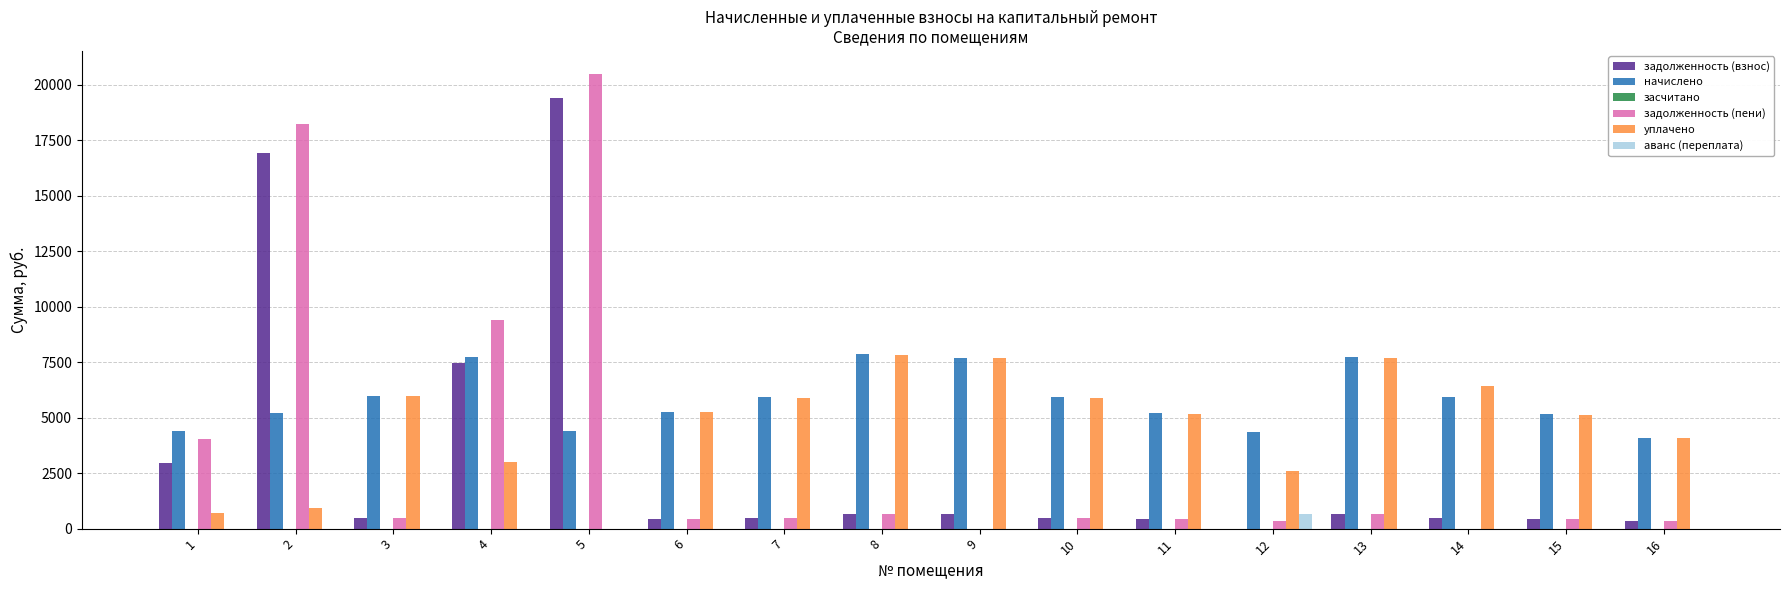

What is the sum of all уплачено values?

74291.4